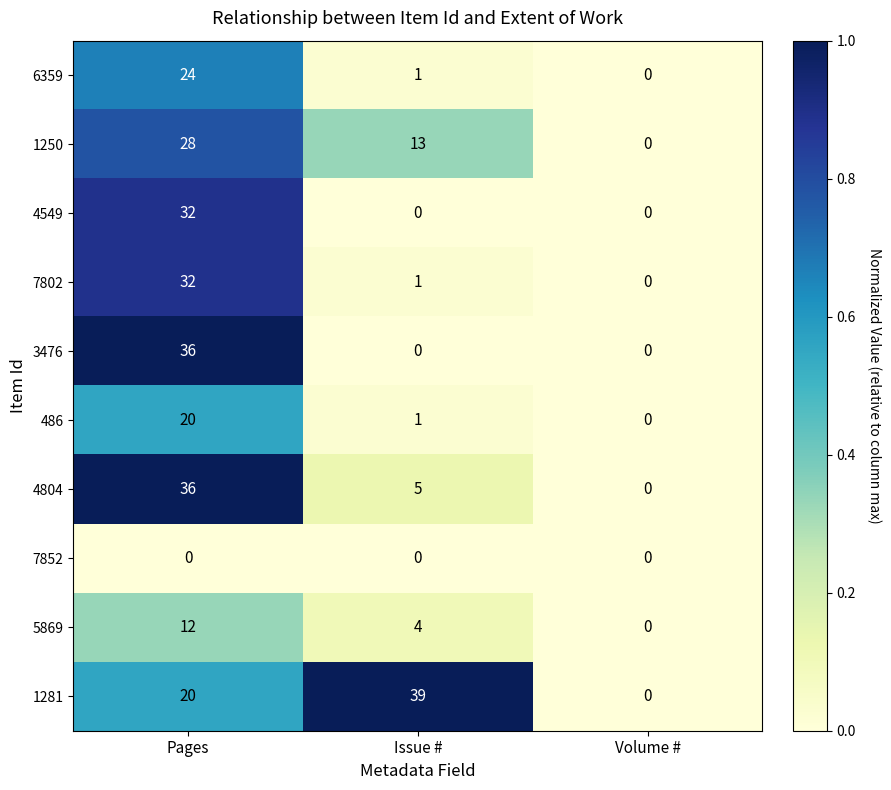

Is it true that 4804 equals 17 at Pages?

False